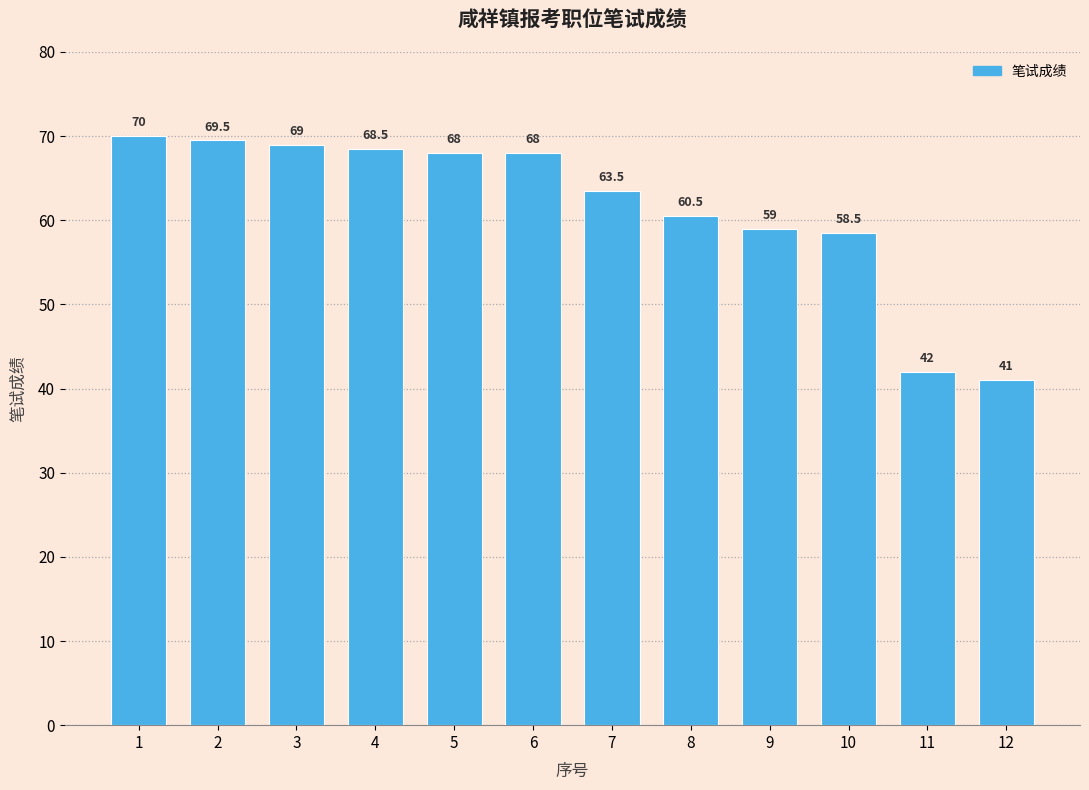

Which has a higher value, 1 or 10?

1